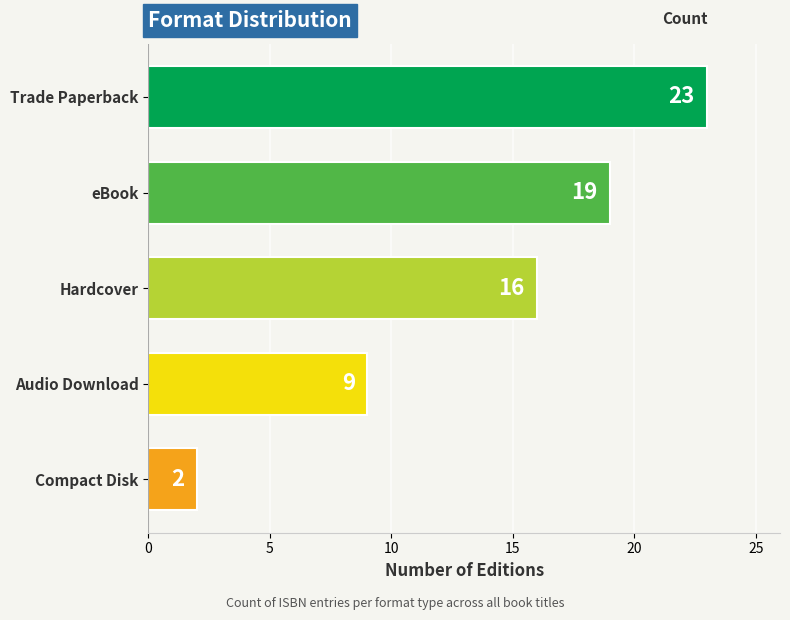

Rank the categories by value from lowest to highest.

Compact Disk, Audio Download, Hardcover, eBook, Trade Paperback